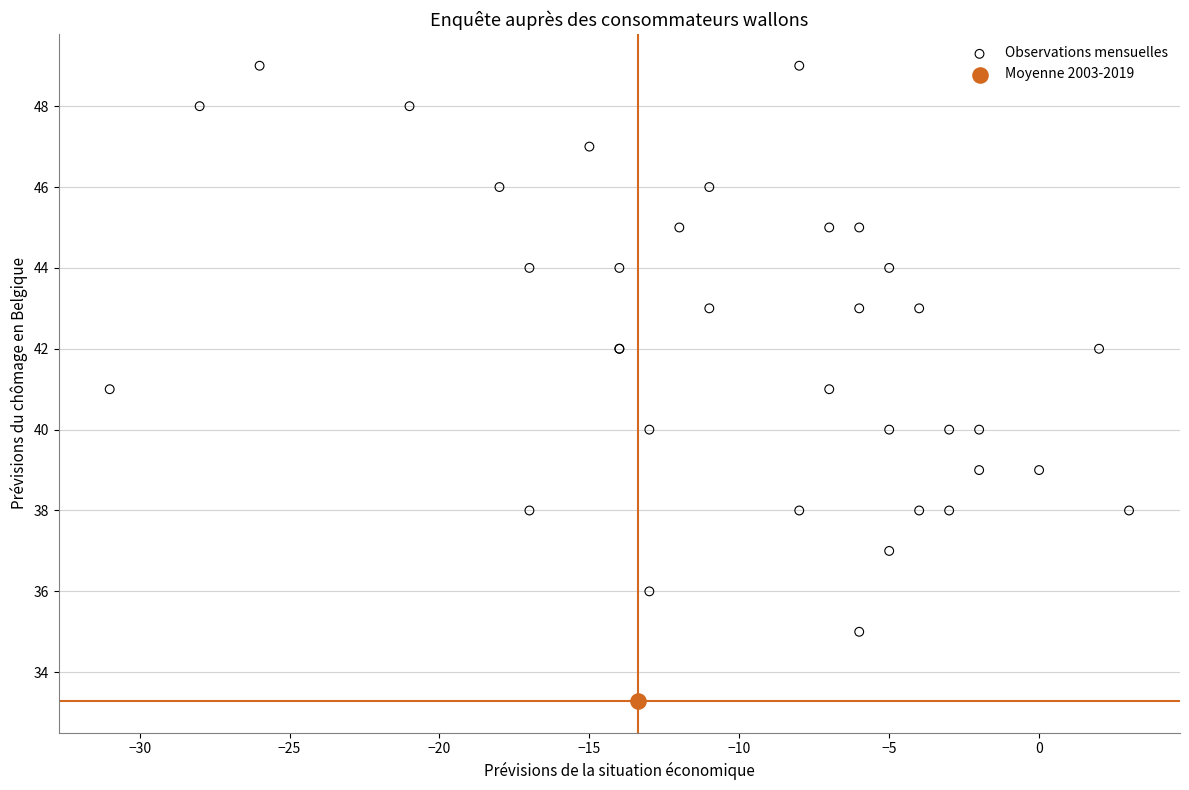

What are all the series names shown in the legend?

Observations mensuelles, Moyenne 2003-2019